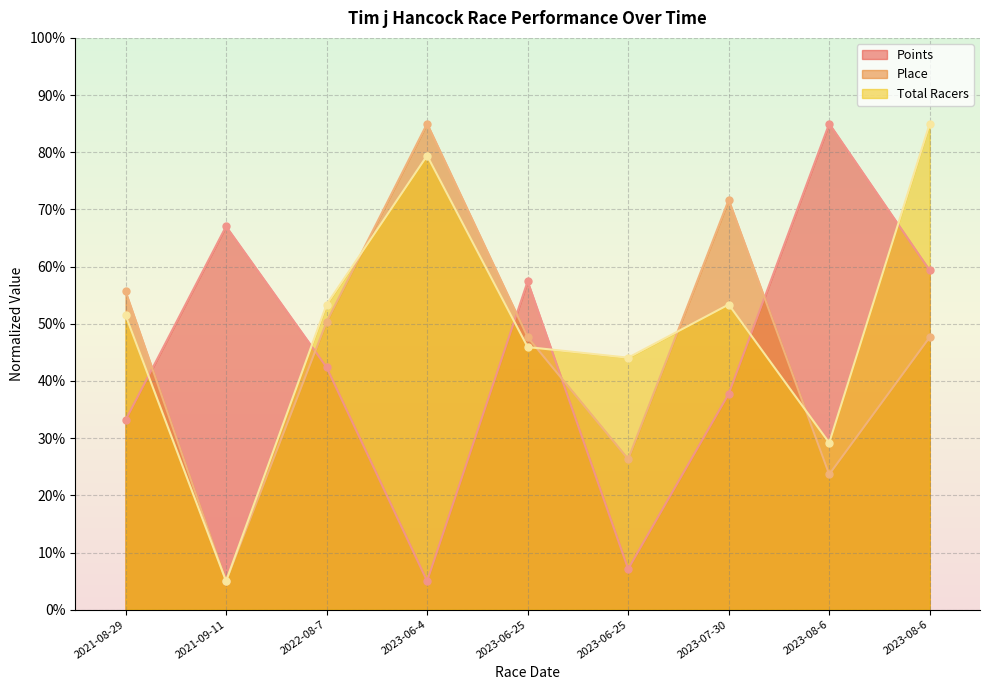

Reading right to left, extract all data points from this chart.

Points: 2023-08-6=59.3	2023-08-6=85.0	2023-07-30=37.7	2023-06-25=7.1	2023-06-25=57.4	2023-06-4=5.0	2022-08-7=42.4	2021-09-11=67.0	2021-08-29=33.2
Place: 2023-08-6=47.7	2023-08-6=23.7	2023-07-30=71.7	2023-06-25=26.3	2023-06-25=47.7	2023-06-4=85.0	2022-08-7=50.3	2021-09-11=5.0	2021-08-29=55.7
Total Racers: 2023-08-6=85.0	2023-08-6=29.2	2023-07-30=53.4	2023-06-25=44.1	2023-06-25=45.9	2023-06-4=79.4	2022-08-7=53.4	2021-09-11=5.0	2021-08-29=51.5